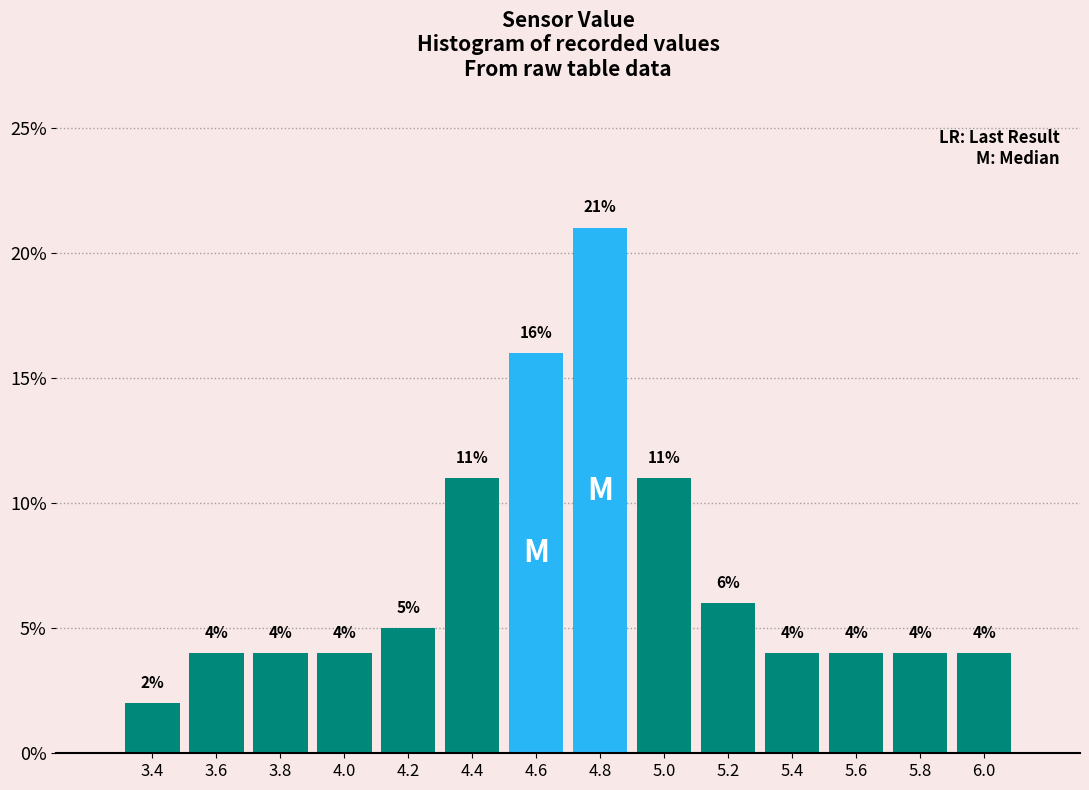

What is the height of the bar covering 3.9 to 4.1 on the x-axis?

4